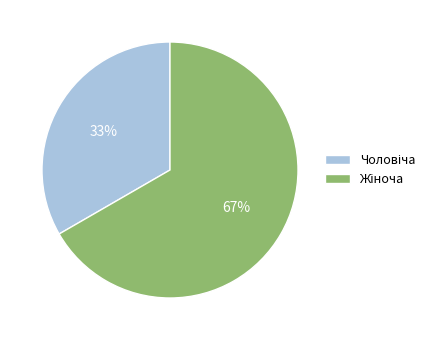

Is there a majority slice in this chart?

Yes